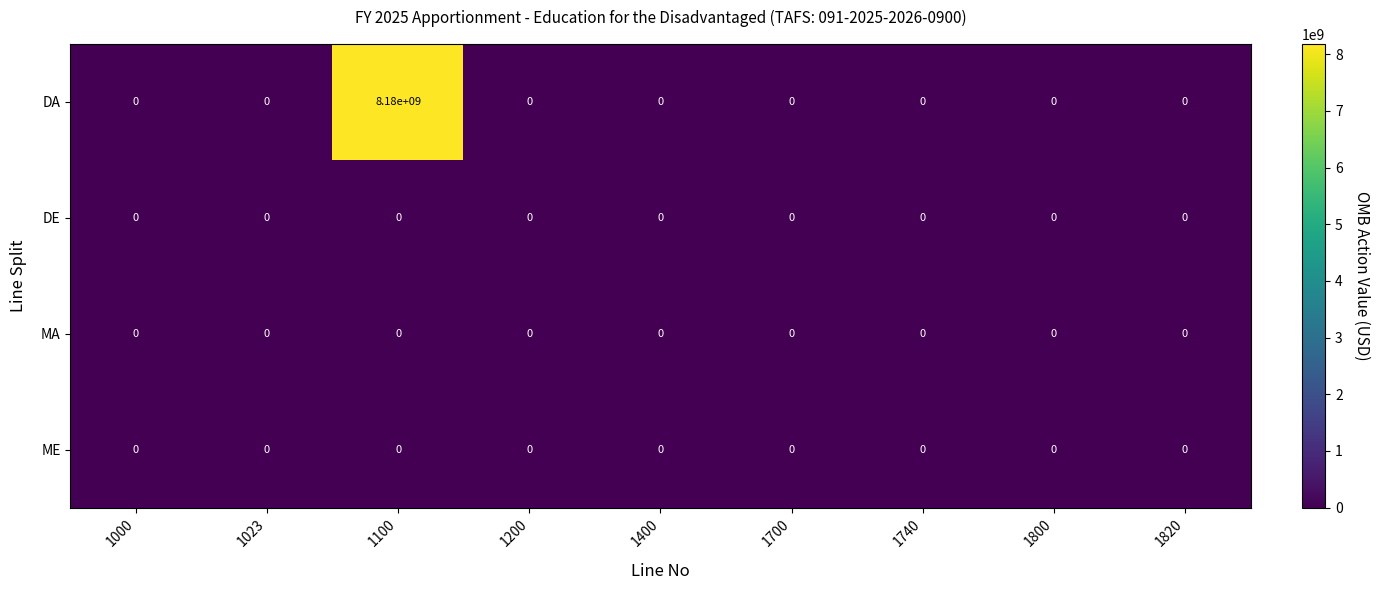

Which series has the widest spread of values?

DA